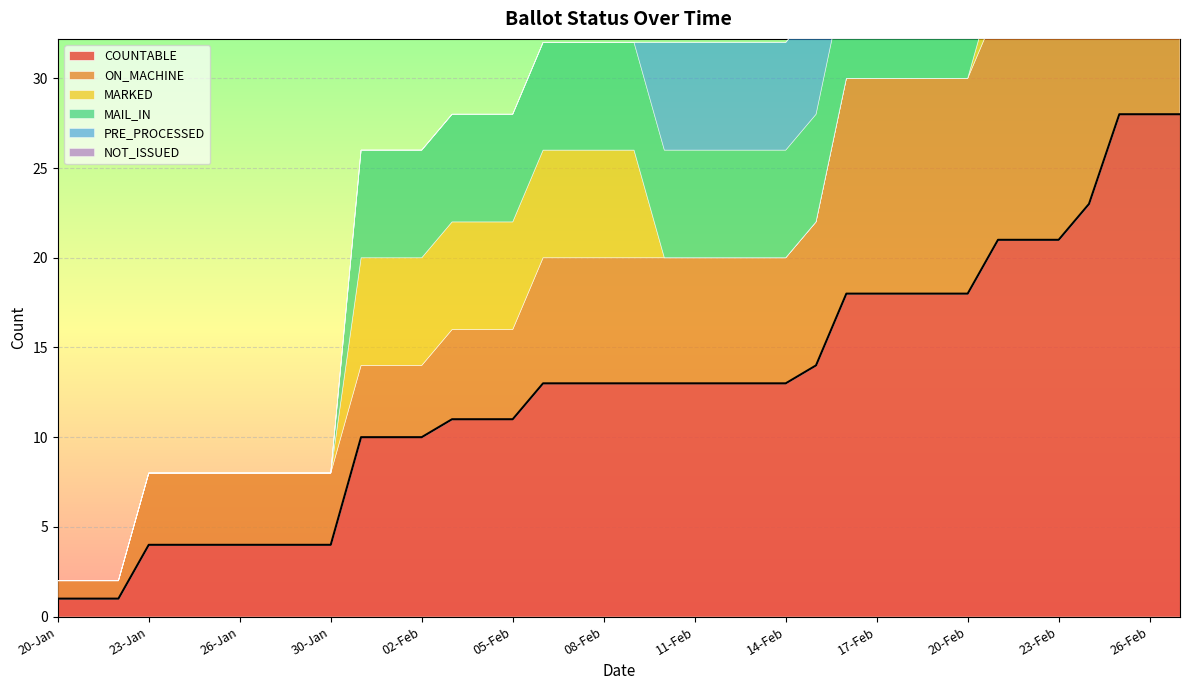

What is the total value across all series at 13-Feb?

32